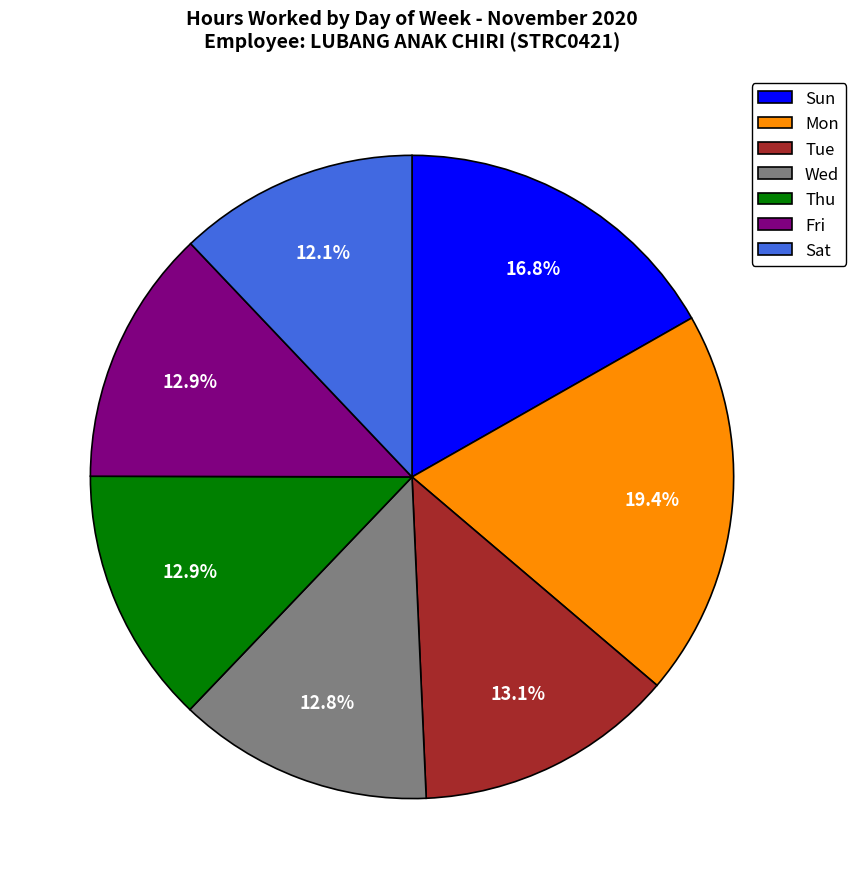

What is the largest slice in the pie chart?

Mon